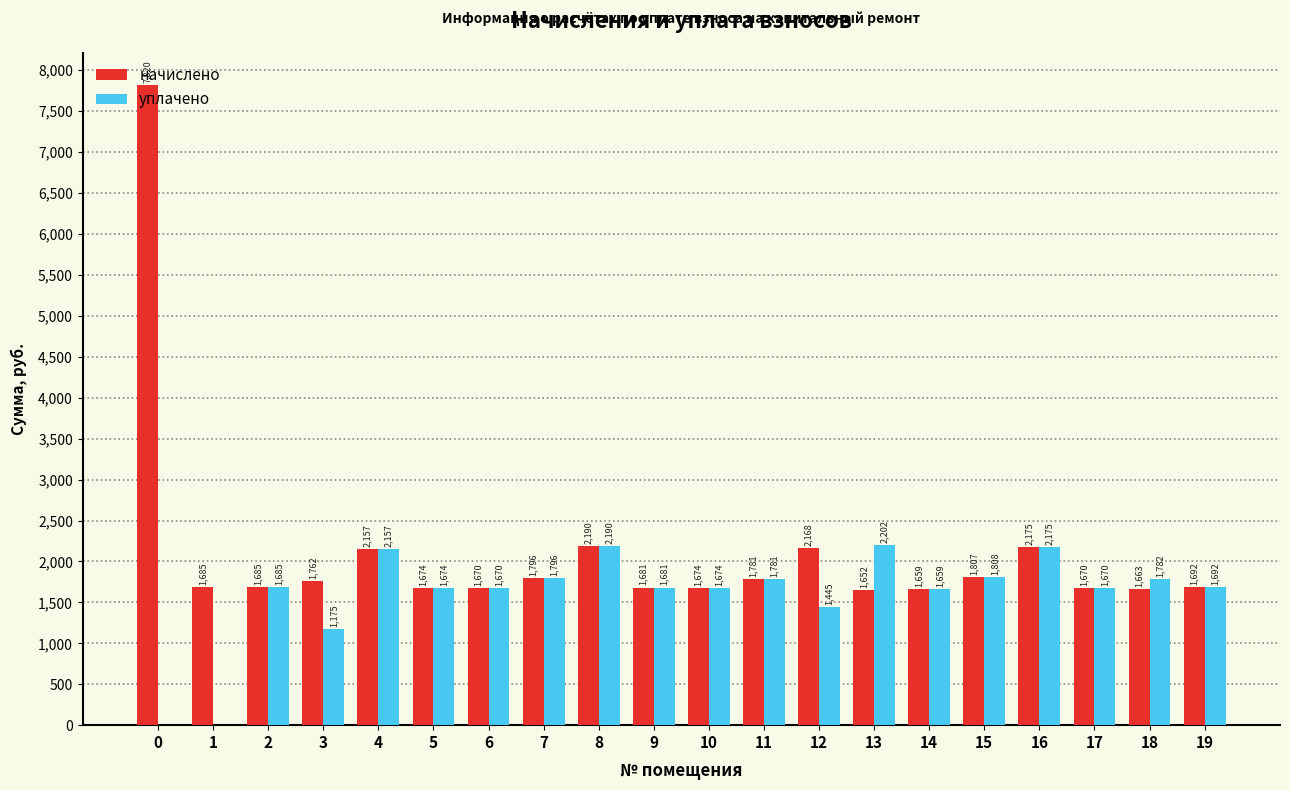

Which series changed the most between 1 and 16?

уплачено